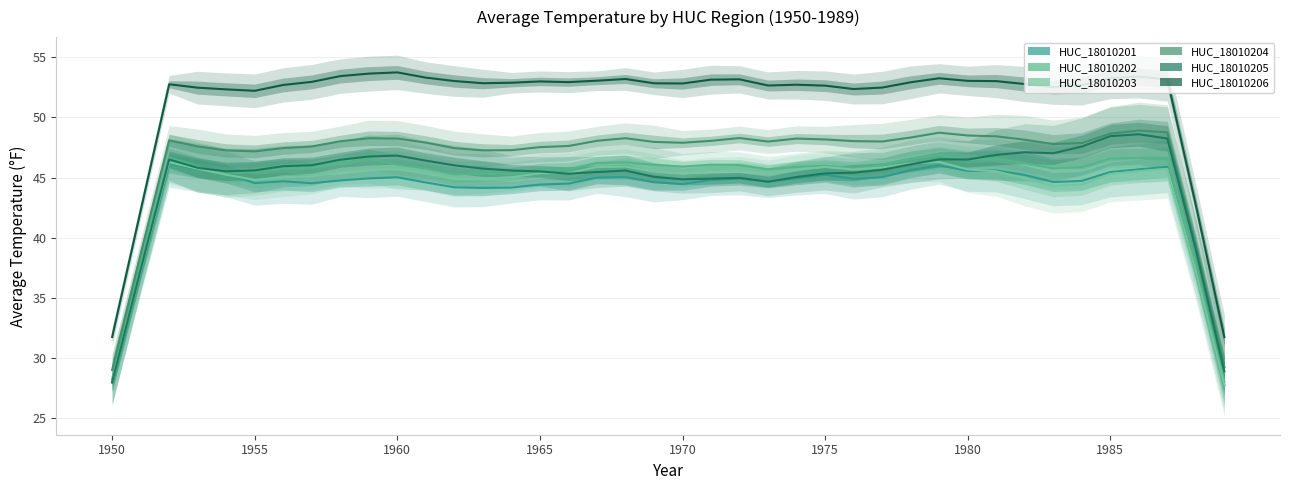

True or false: HUC_18010204 and HUC_18010205 intersect in this chart.

False